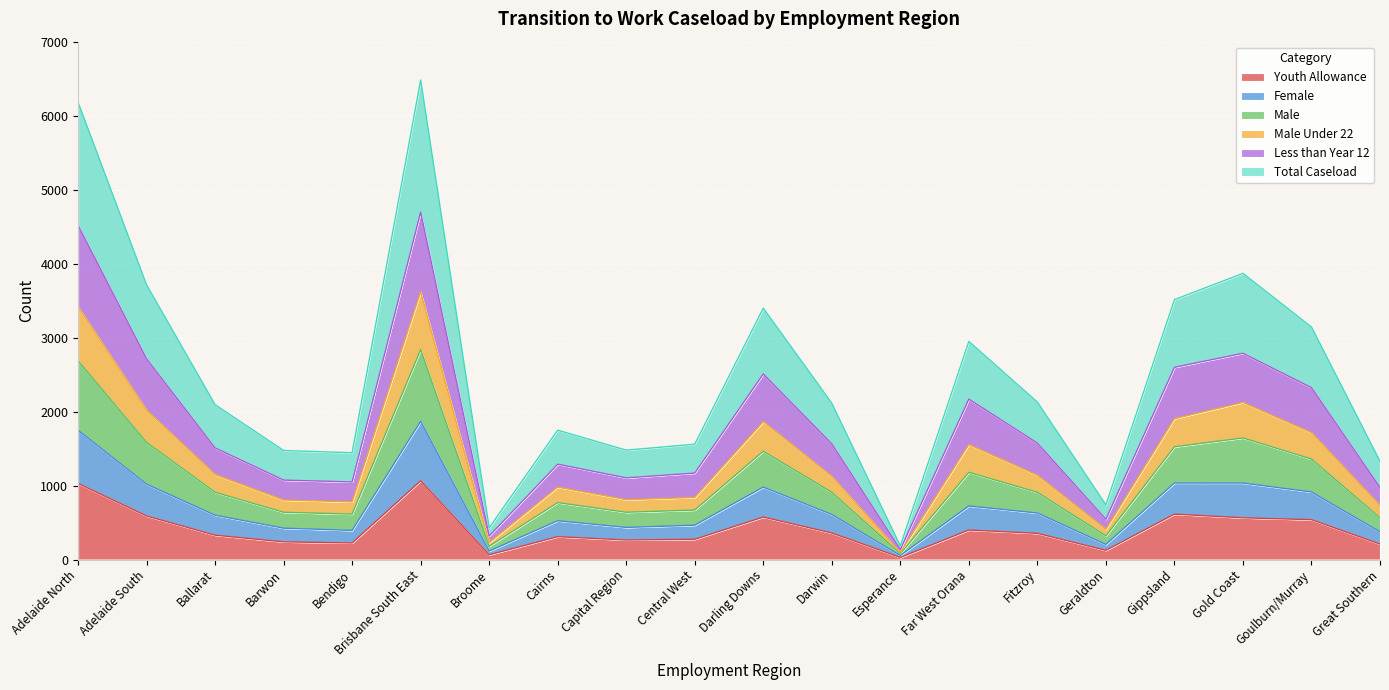

What are all the series names shown in the legend?

Youth Allowance, Female, Male, Male Under 22, Less than Year 12, Total Caseload